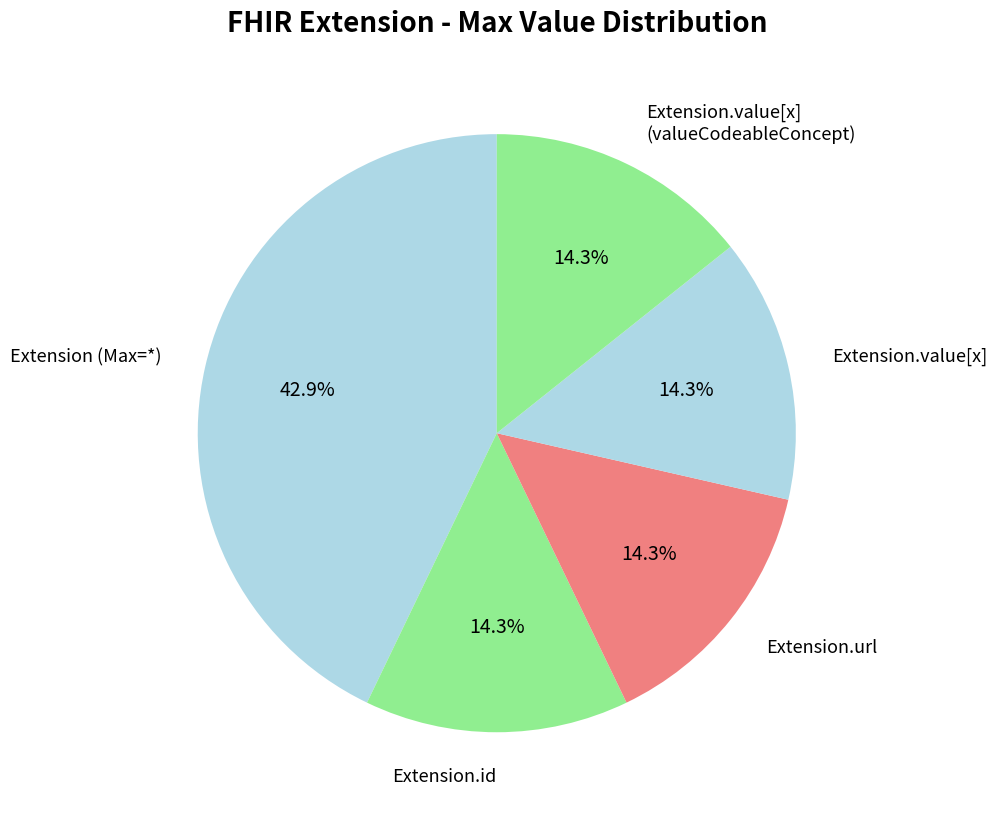

Does Extension.url represent more than half of the total?

No